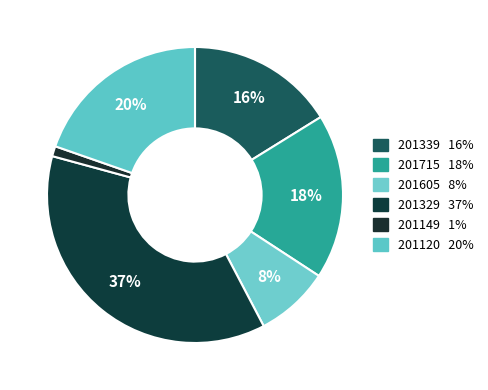

Count the number of slices in the pie.

6